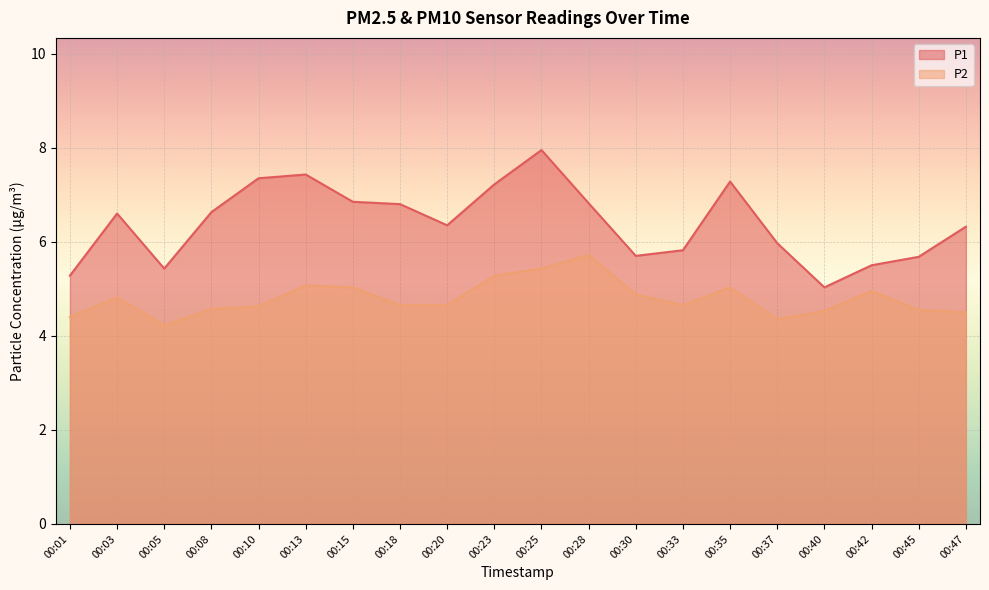

In P2, how many points are lower than both neighbors (excluding endpoints)?

3